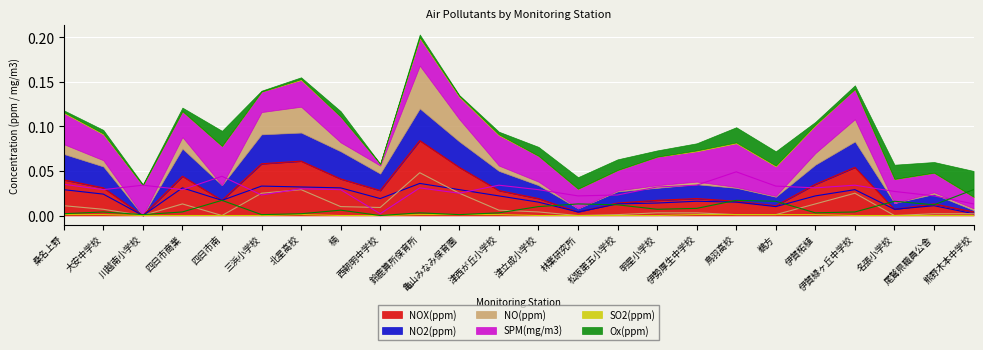

Which series has the largest total across all categories?

NOX(ppm)